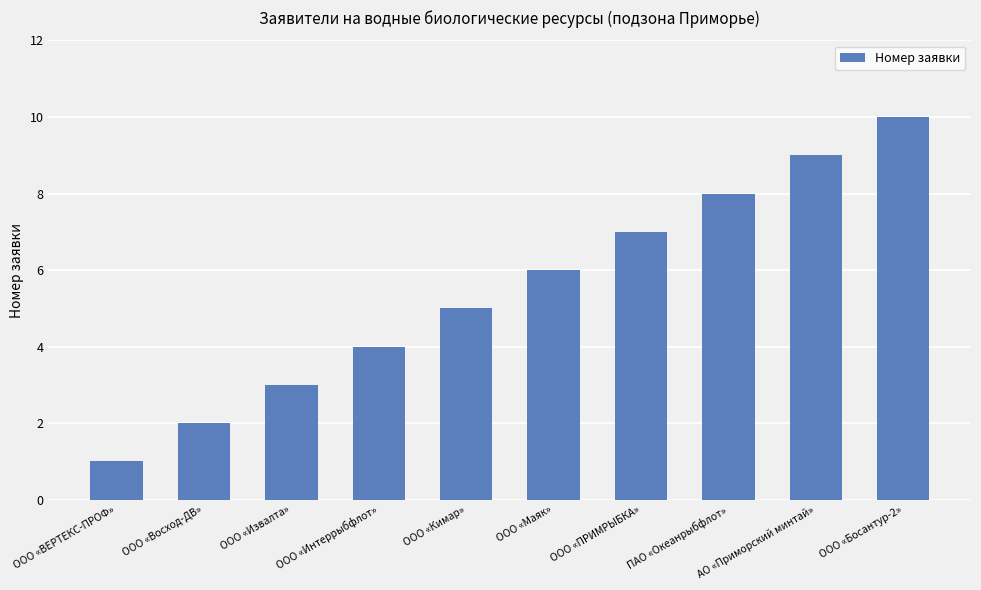

How many categories are shown in the chart?

10